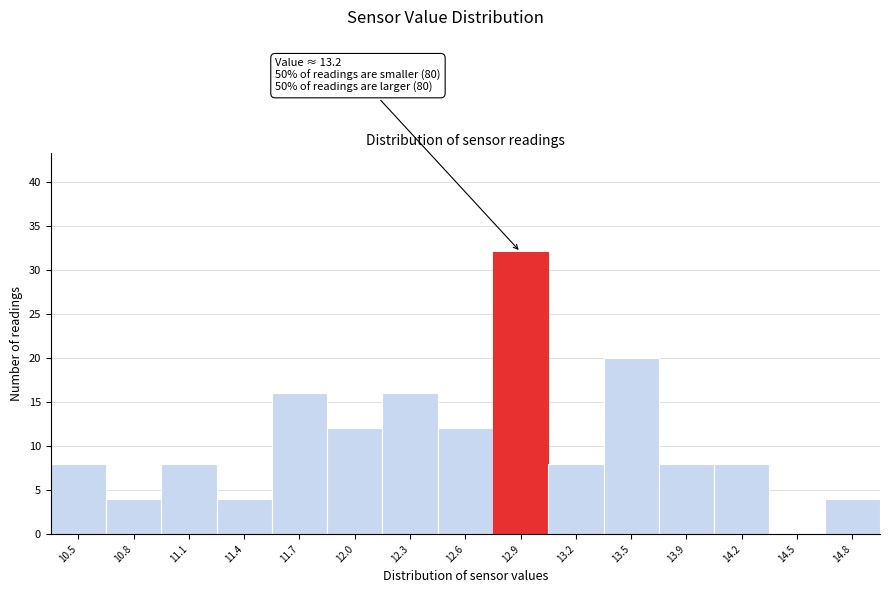

Reading right to left, transcribe all the data shown in this chart.

14.8=4	14.5=0	14.2=8	13.9=8	13.5=20	13.2=8	12.9=32	12.6=12	12.3=16	12.0=12	11.7=16	11.4=4	11.1=8	10.8=4	10.5=8